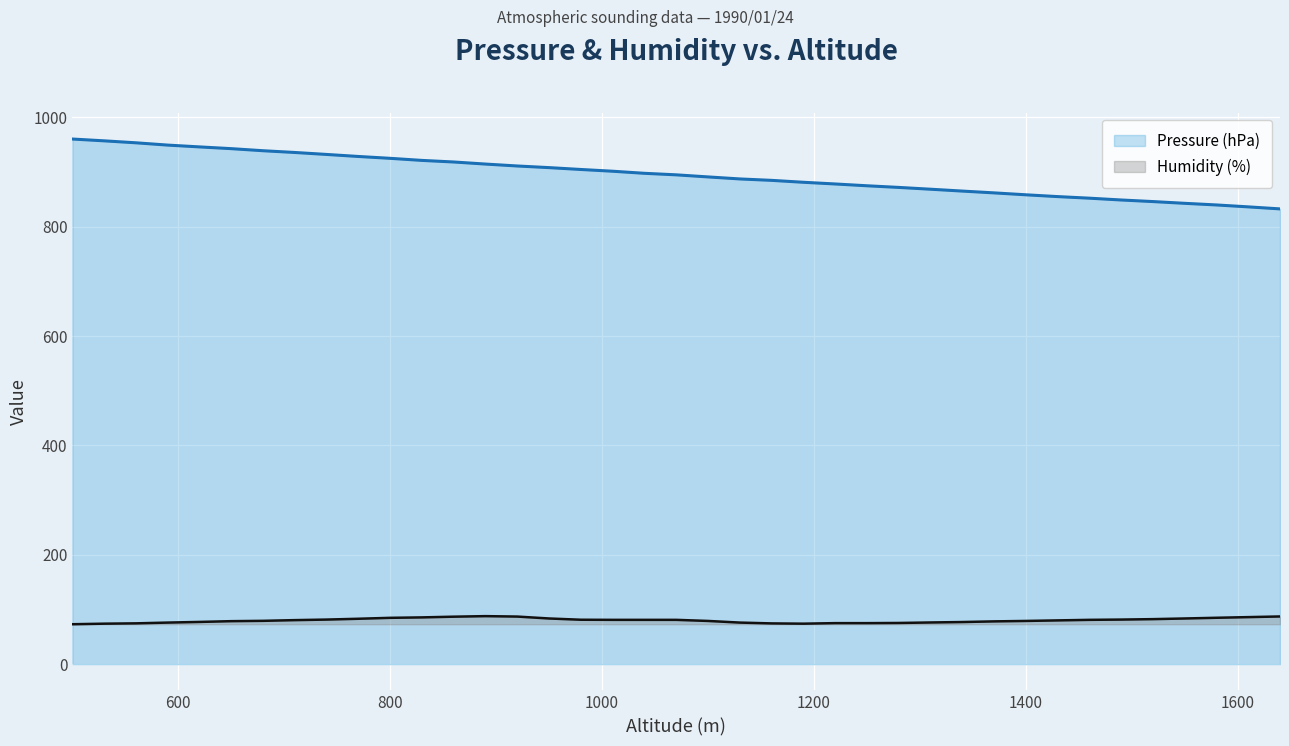

List the series in order of their peak value, lowest first.

Humidity (%), Pressure (hPa)